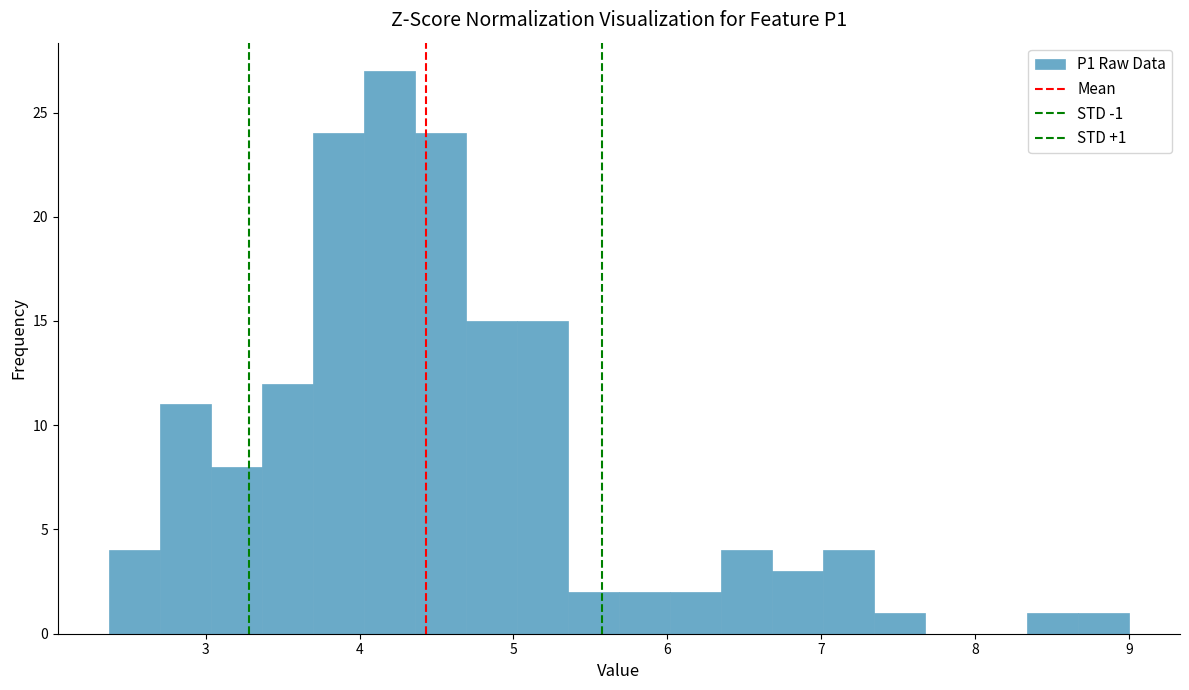

Read against the x-axis, roughly where is the centre of the tallest bar?

4.2